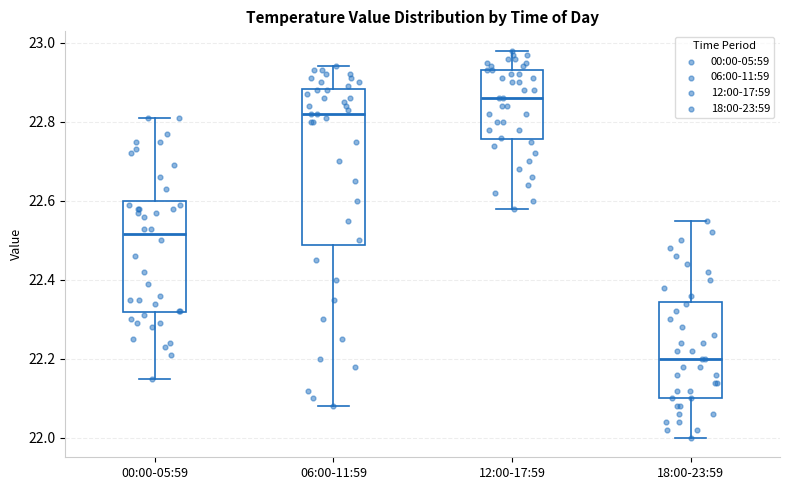

Where is the upper edge of the box for 06:00-11:59 on the y-axis? The values are not printed on the chart, so give them approximately, as read against the axis.

22.88